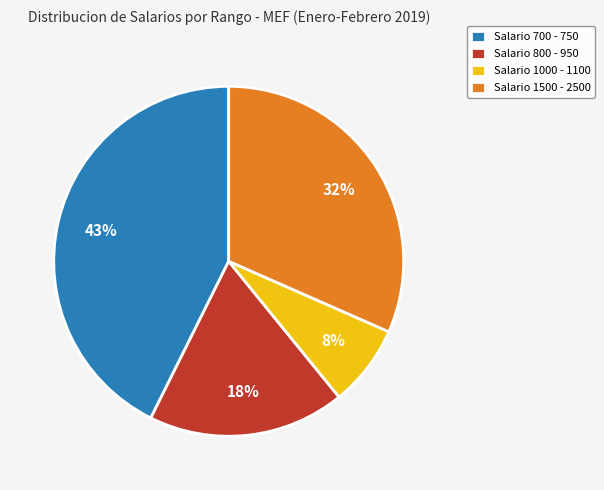

Which has a higher value, Salario 1500 - 2500 or Salario 700 - 750?

Salario 700 - 750